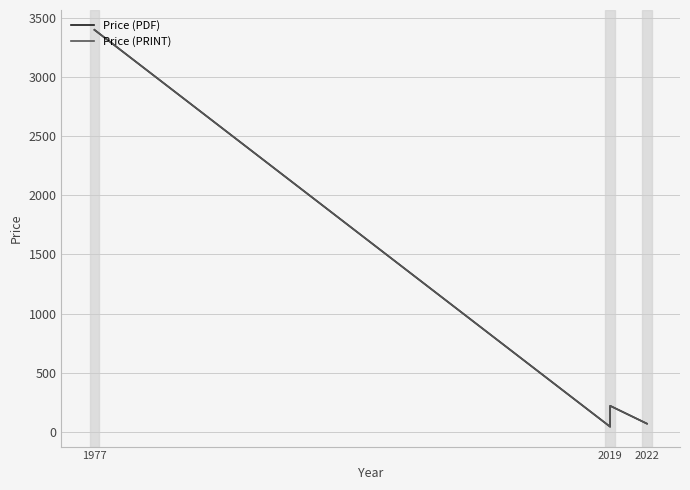

List the series in order of their peak value, lowest first.

Price (PDF), Price (PRINT)